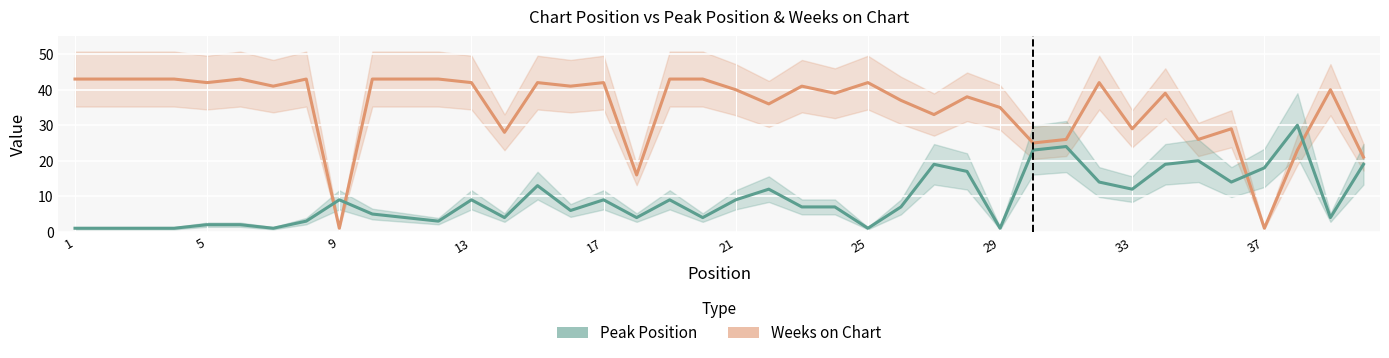

The Weeks on Chart series shows 47 at 26. True or false?

False